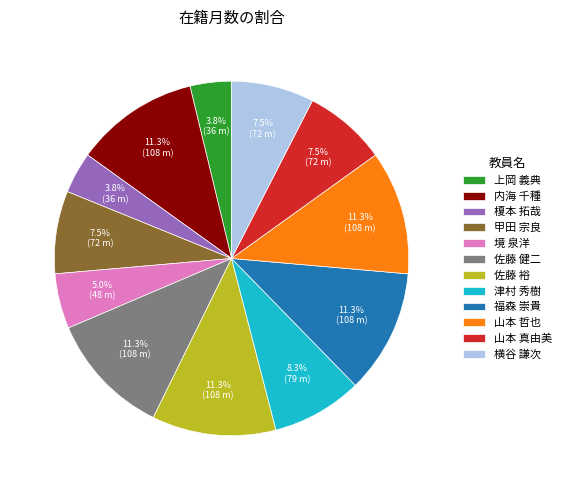

Between 境 泉洋 and 山本 真由美, which is larger?

山本 真由美